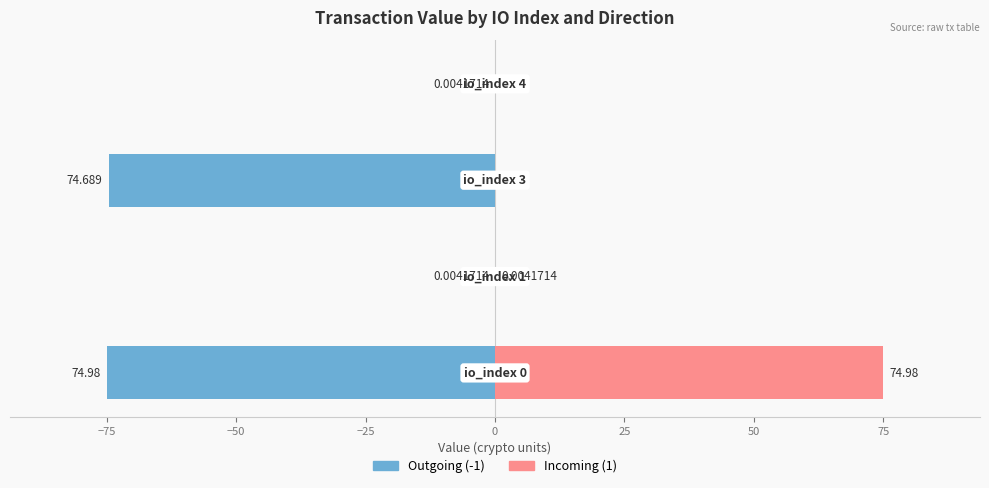

Rank the series at −50 from highest to lowest value.

Incoming (1), Outgoing (-1)